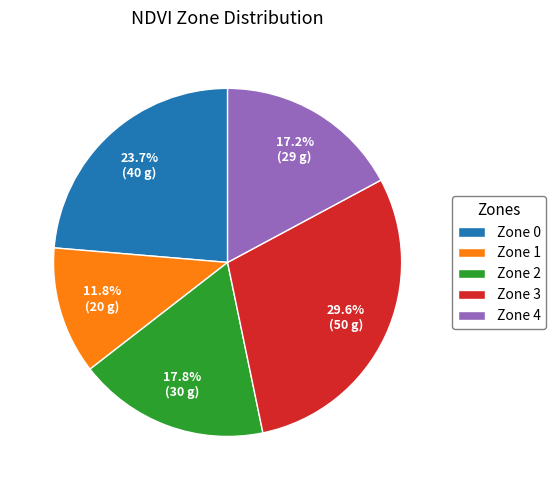

Approximately how many times larger is the value at Zone 1 compared to Zone 3?

0.4